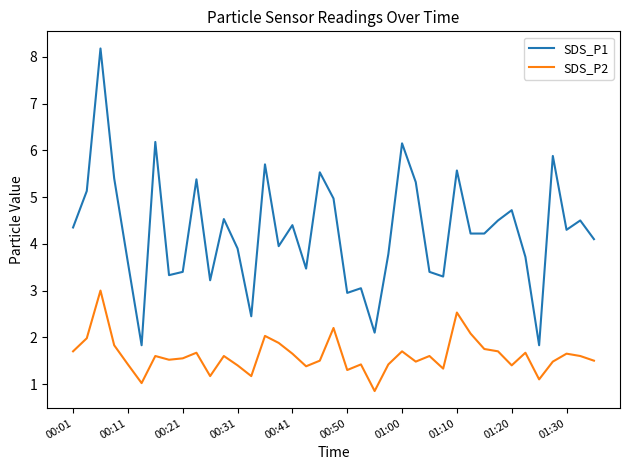

Rank the series by their maximum value, from lowest to highest.

SDS_P2, SDS_P1